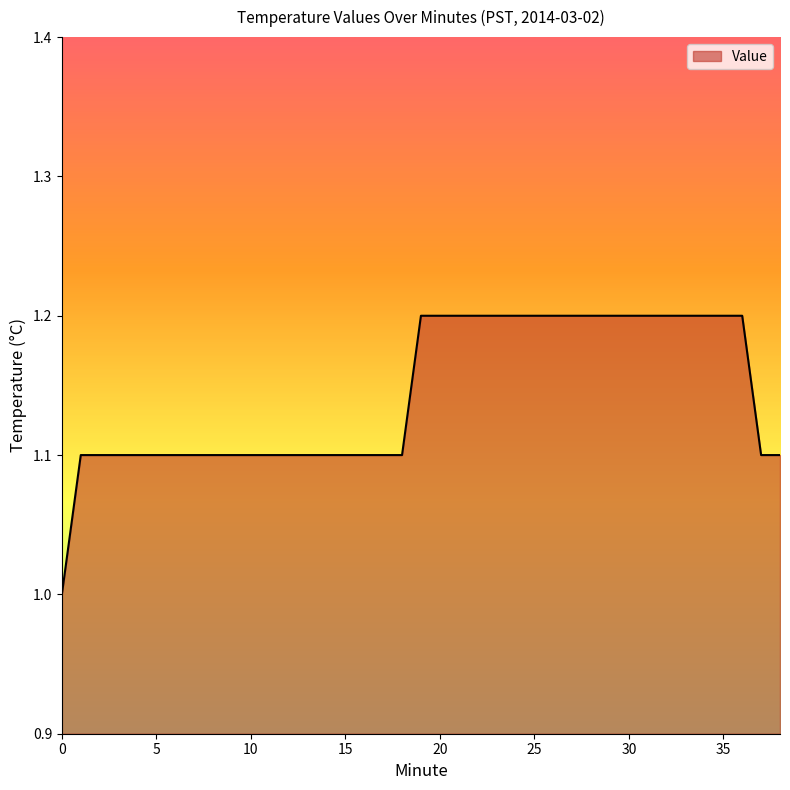

Reading left to right, extract all data points from this chart.

1.0	1.1	1.1	1.1	1.1	1.1	1.1	1.1	1.1	1.1	1.1	1.1	1.1	1.1	1.1	1.1	1.1	1.1	1.1	1.2	1.2	1.2	1.2	1.2	1.2	1.2	1.2	1.2	1.2	1.2	1.2	1.2	1.2	1.2	1.2	1.2	1.2	1.1	1.1